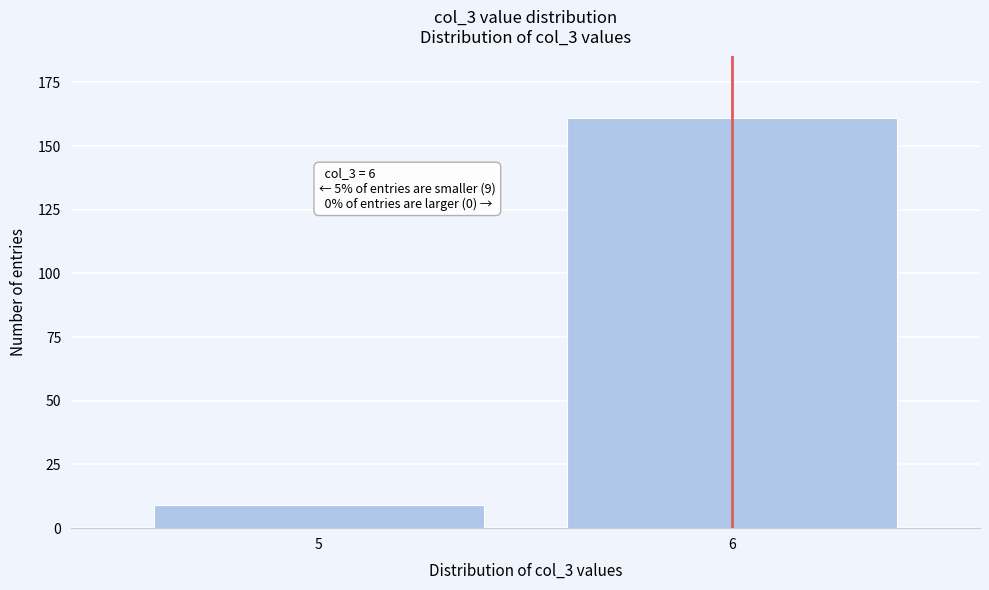

Reading left to right, what are all the values shown in this chart?

9	161